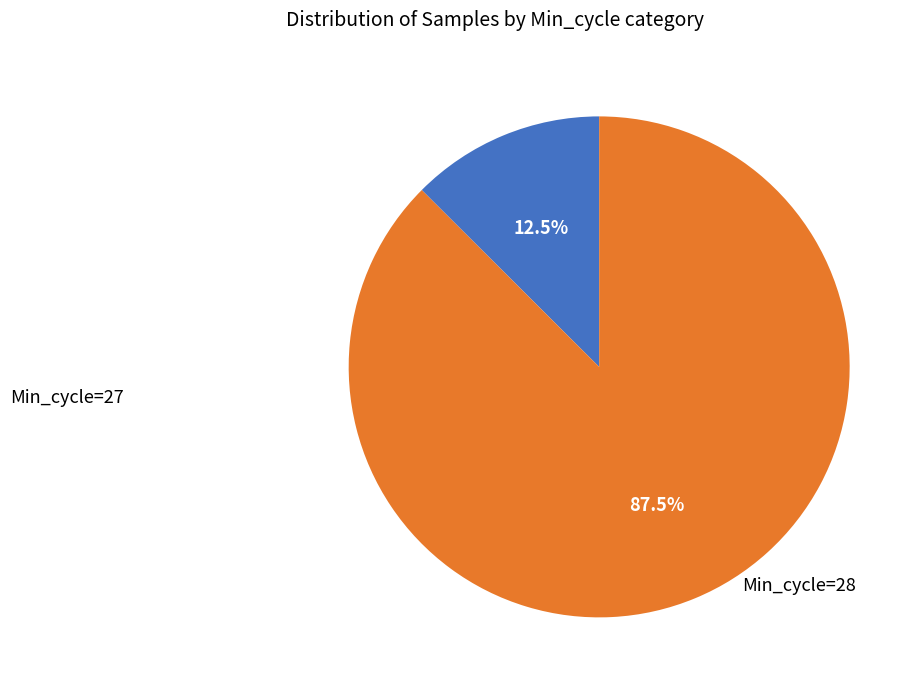

Combined, what portion of the pie is Min_cycle=27 and Min_cycle=28?

100.0%